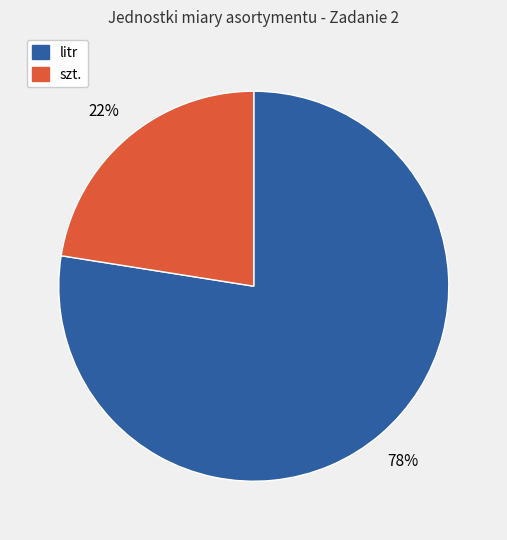

Between szt. and litr, which is larger?

litr